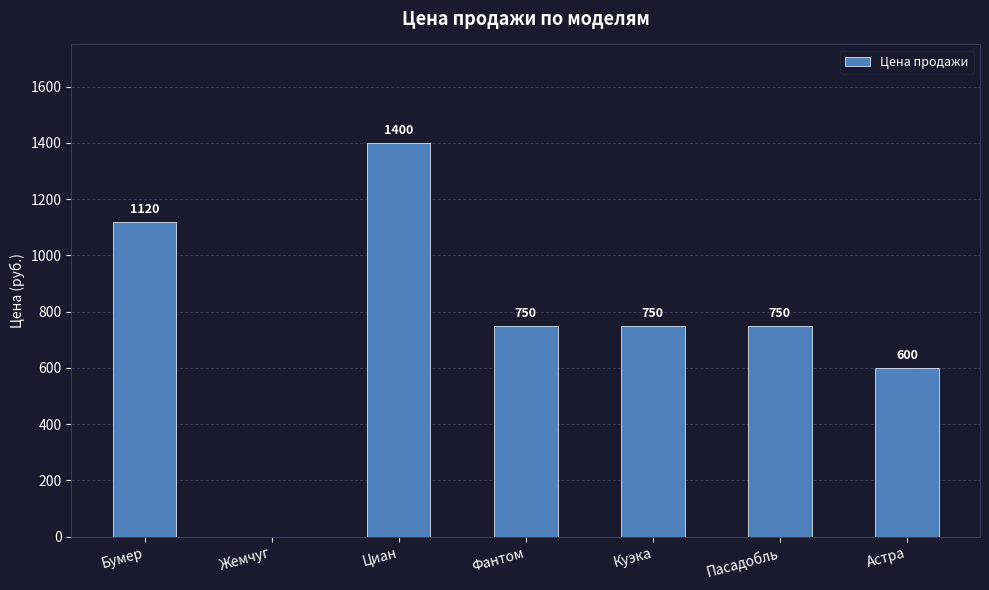

What is the sum of the values at Жемчуг and Бумер?

1120